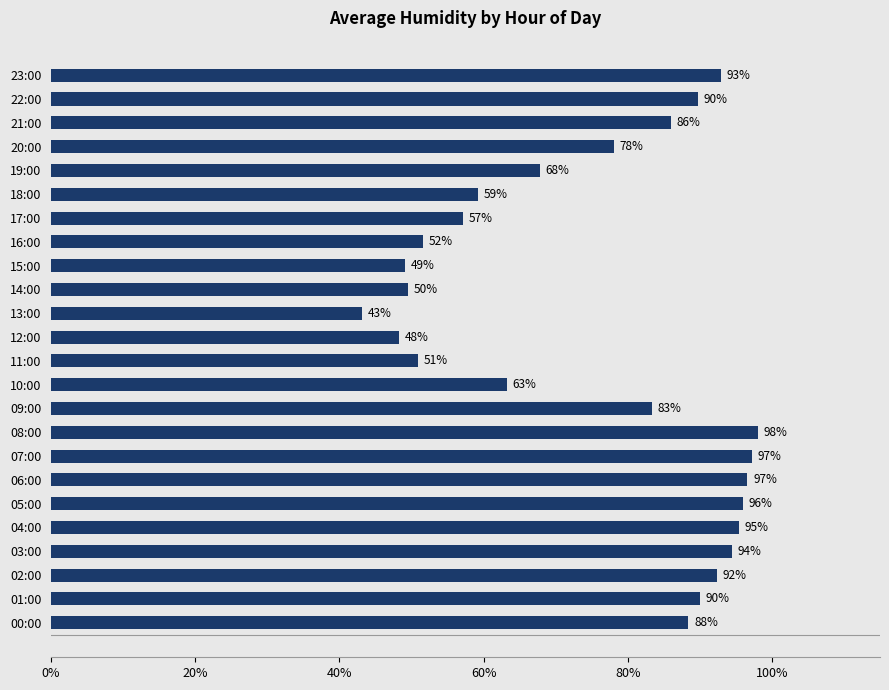

What is the difference between the second highest and minimum values?

54.0